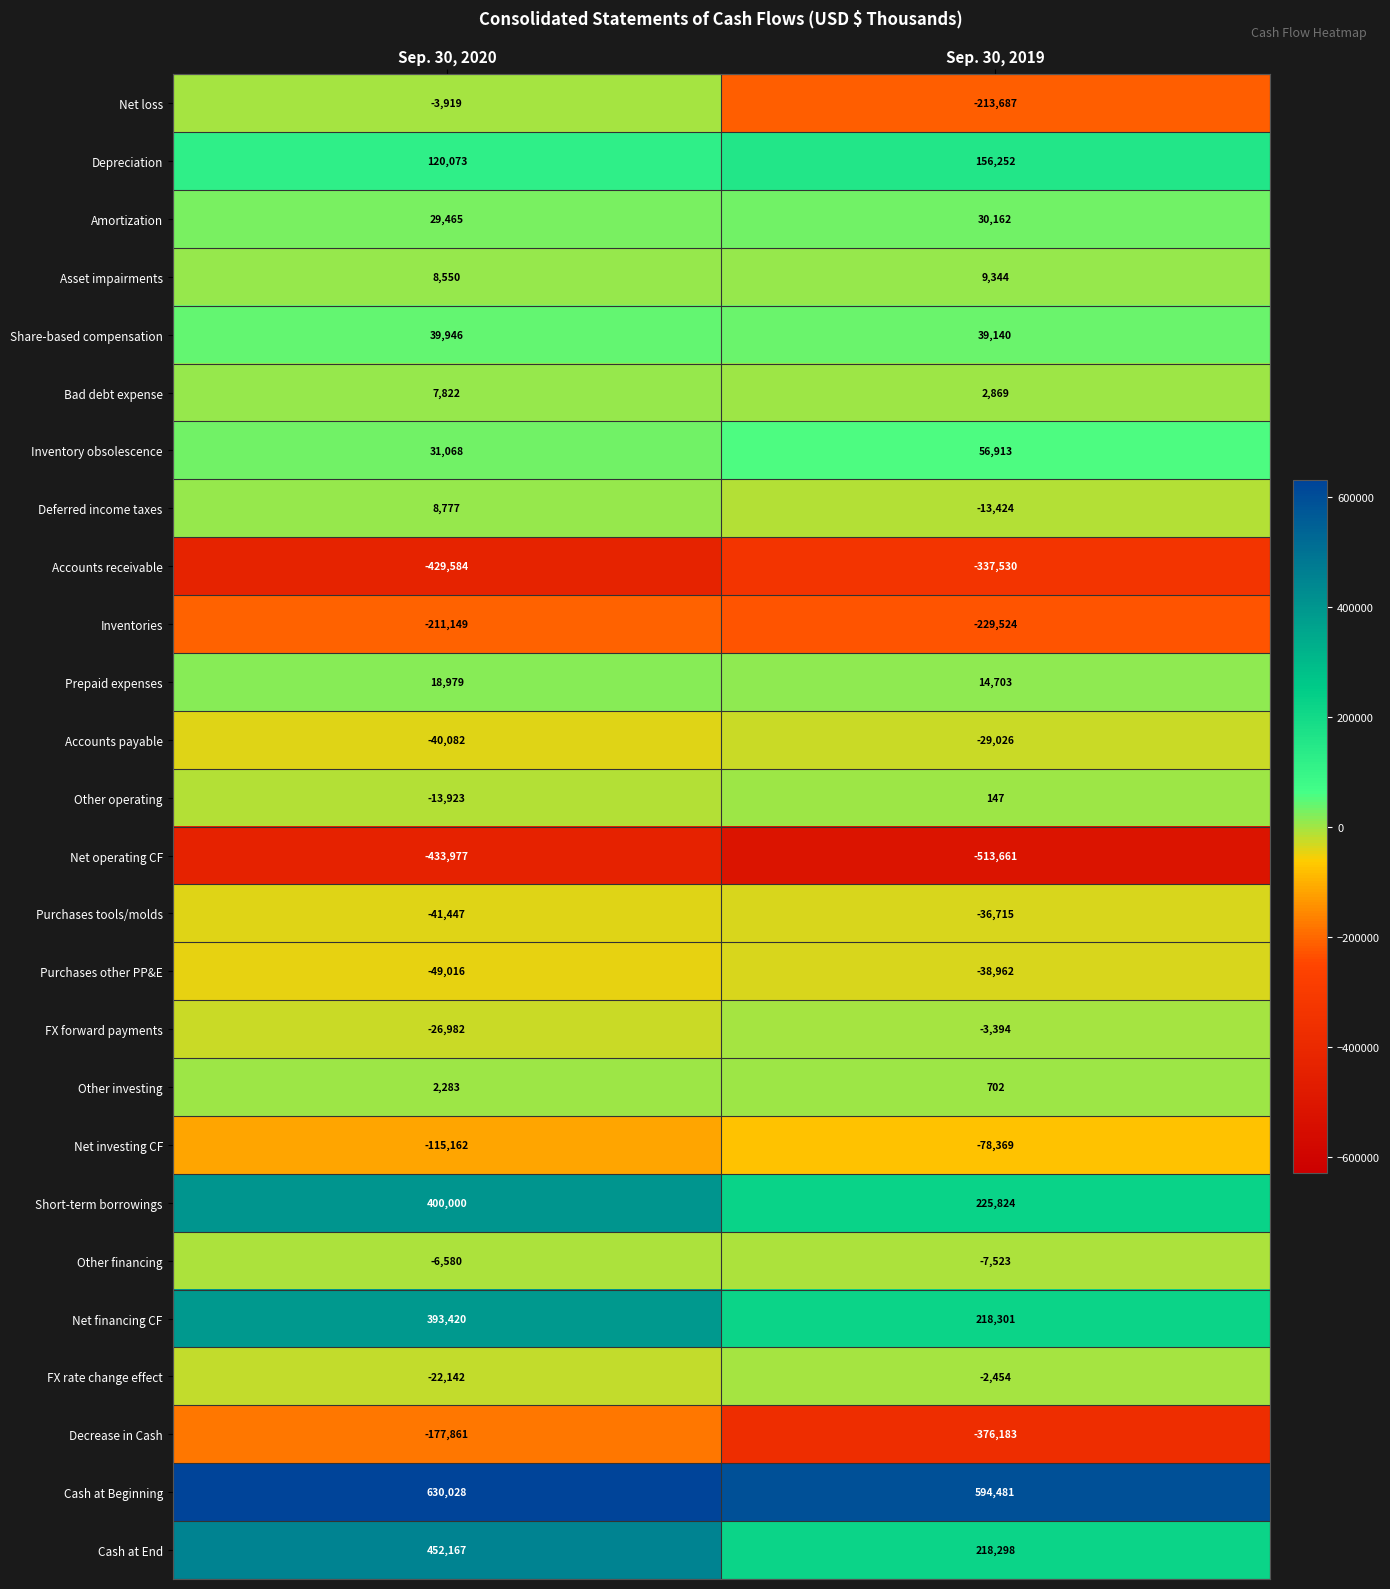

What is the smallest value displayed?

-513661